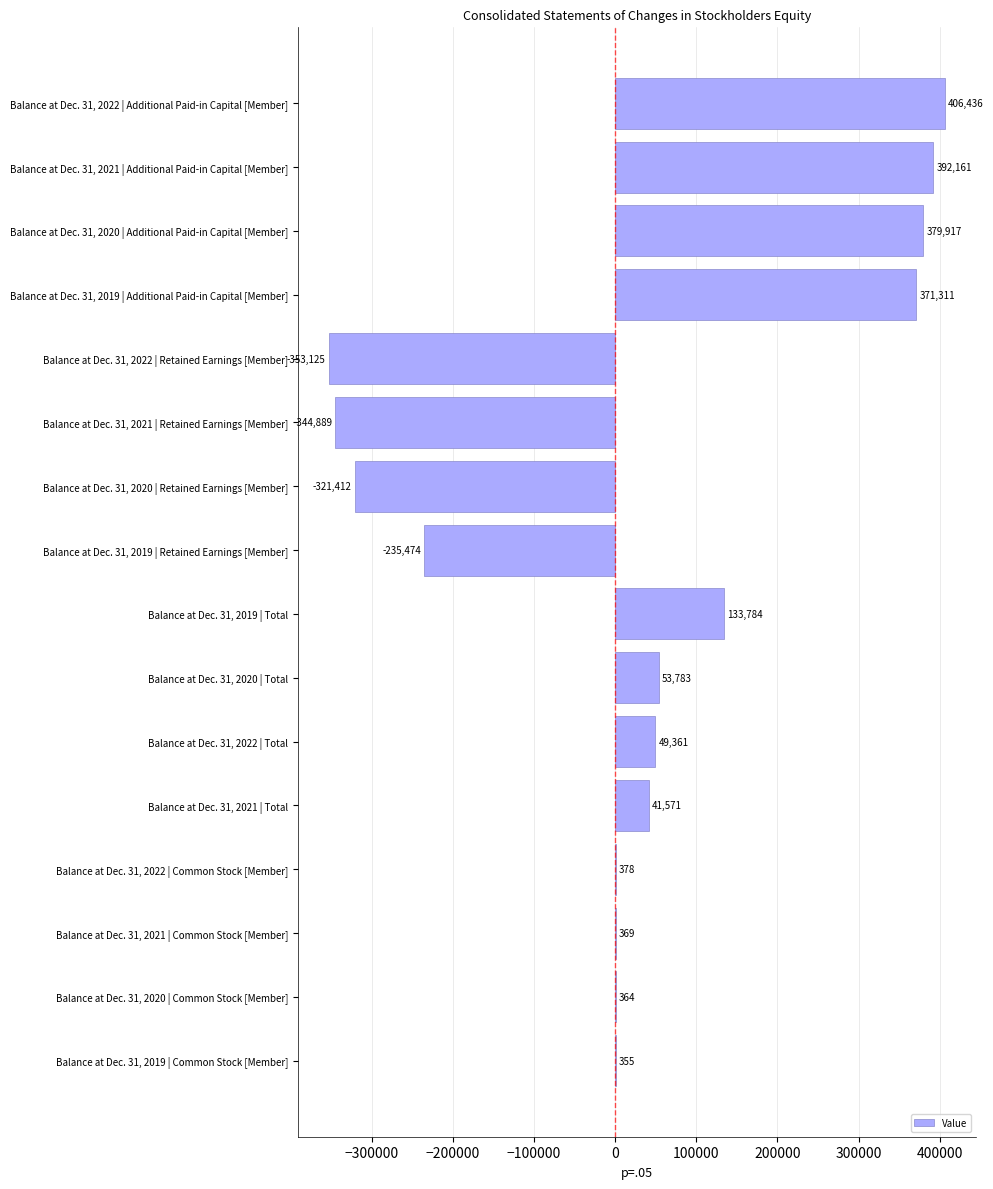

How many categories are shown in the chart?

16